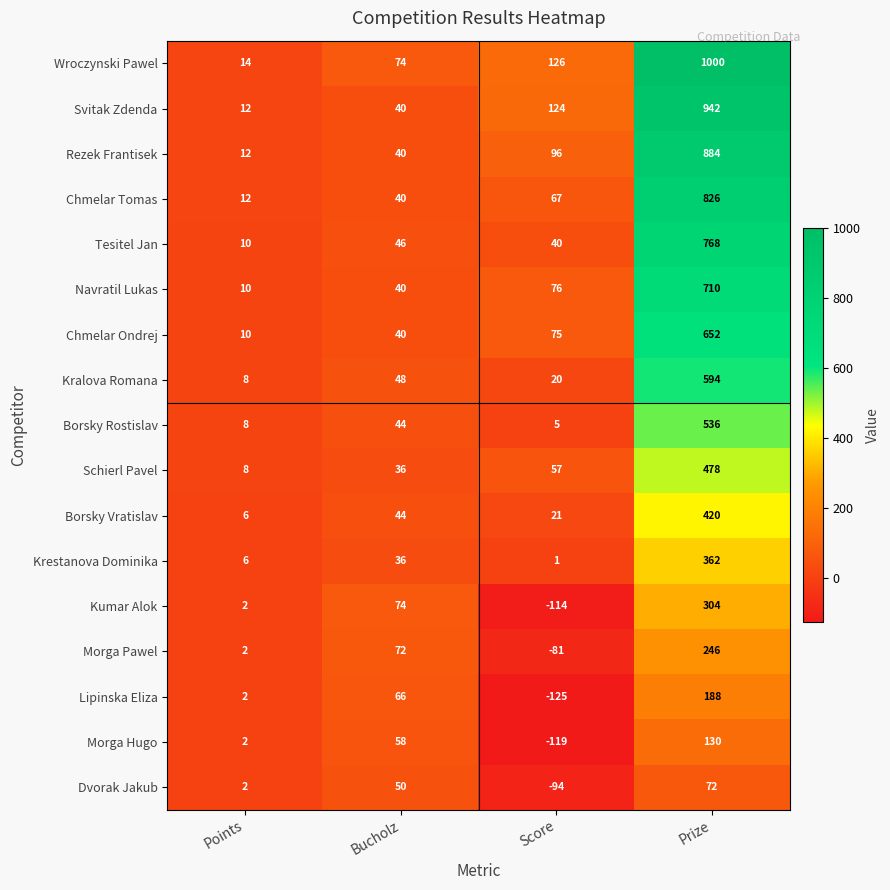

What is the minimum value shown in the chart?

-125